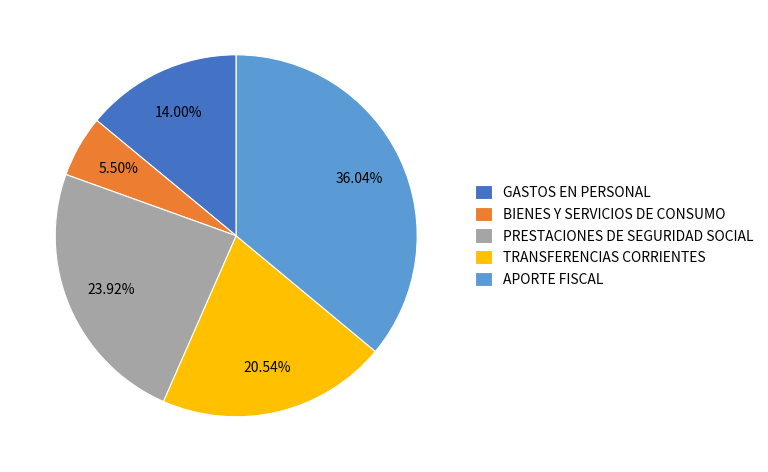

Rank the categories by value from lowest to highest.

BIENES Y SERVICIOS DE CONSUMO, GASTOS EN PERSONAL, TRANSFERENCIAS CORRIENTES, PRESTACIONES DE SEGURIDAD SOCIAL, APORTE FISCAL